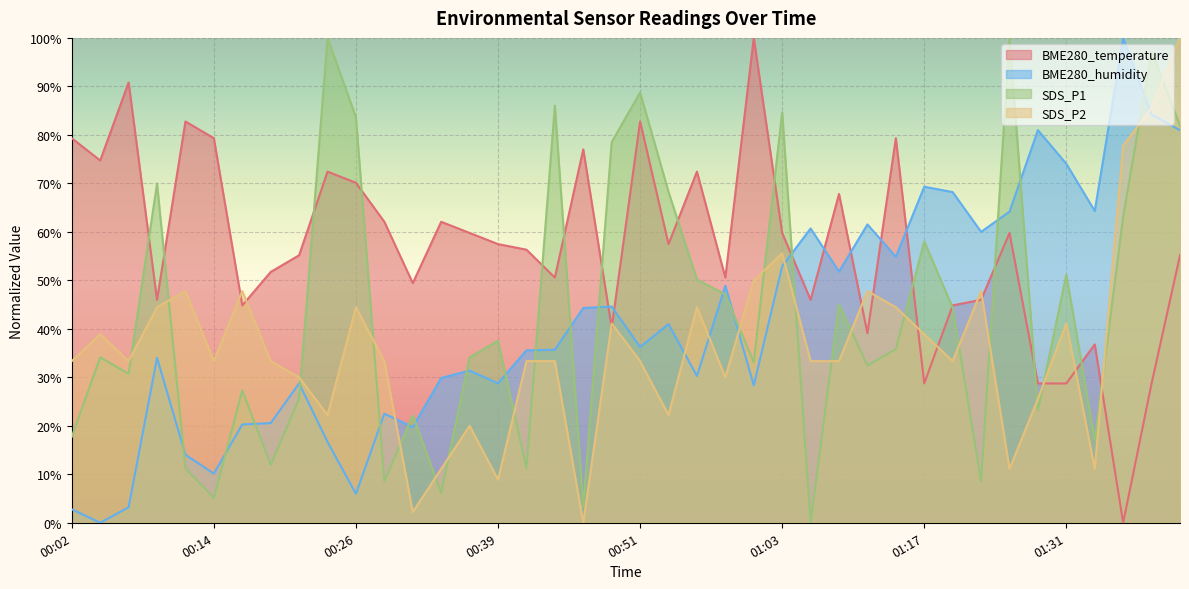

What is the average value of the SDS_P2 series?

36.5